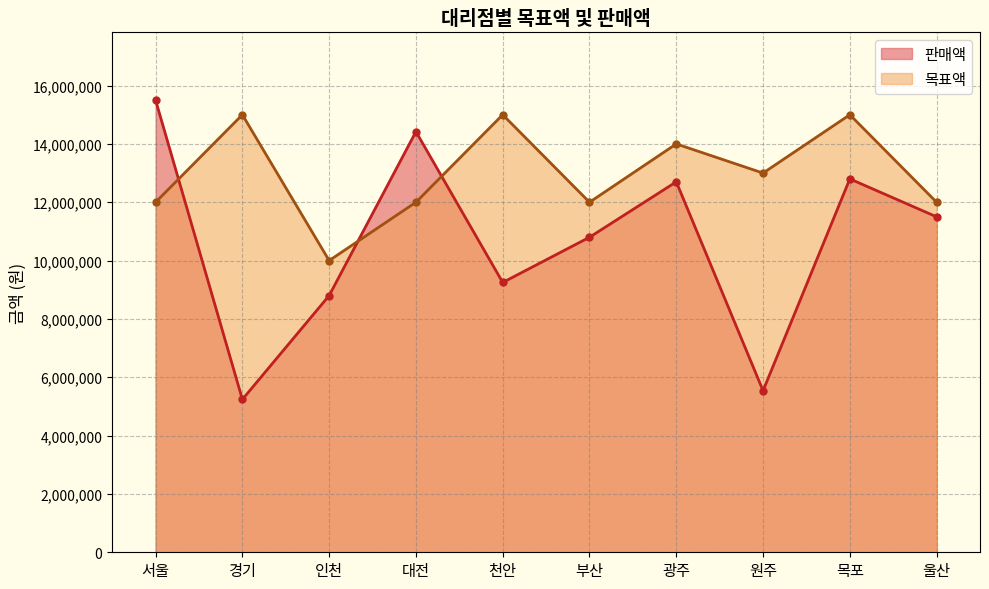

What is the total value across all series at 광주?

26700000